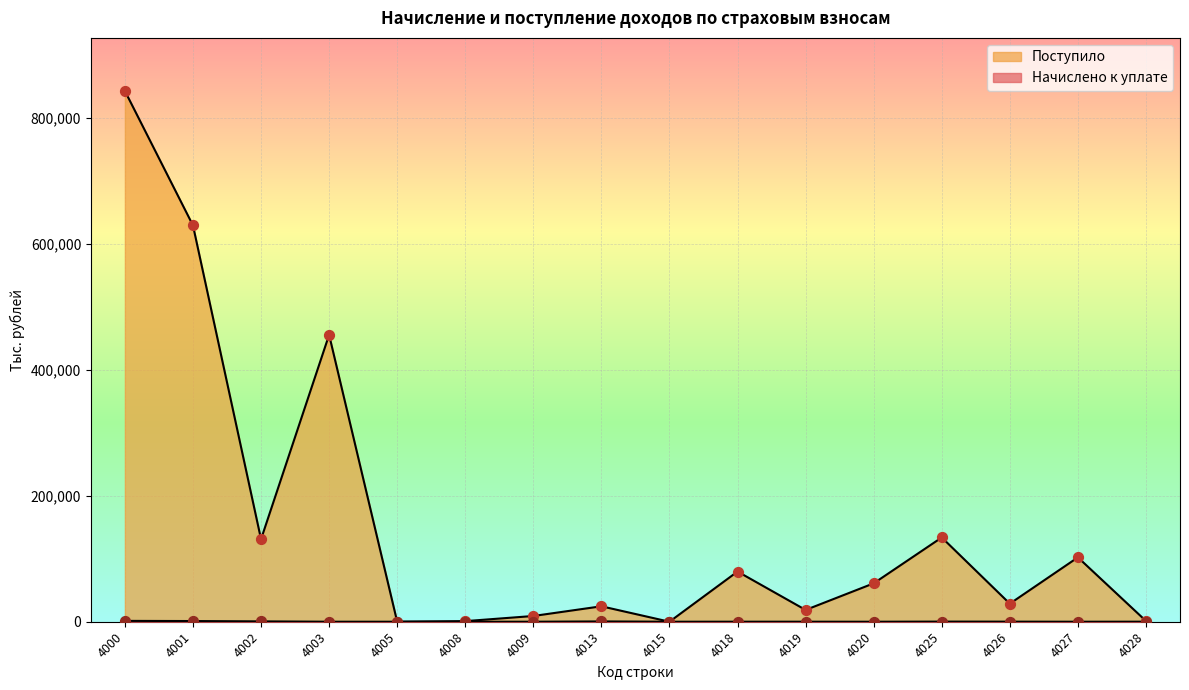

Which series contains the highest Y value?

Поступило